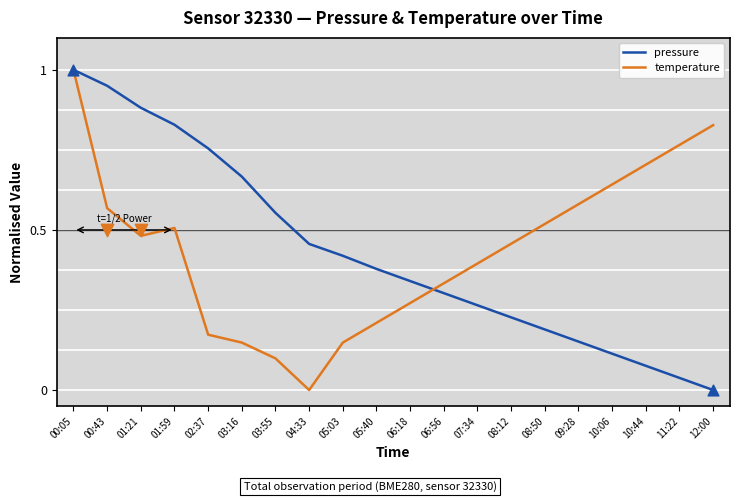

What is the total value across all series at 10:06?

0.8